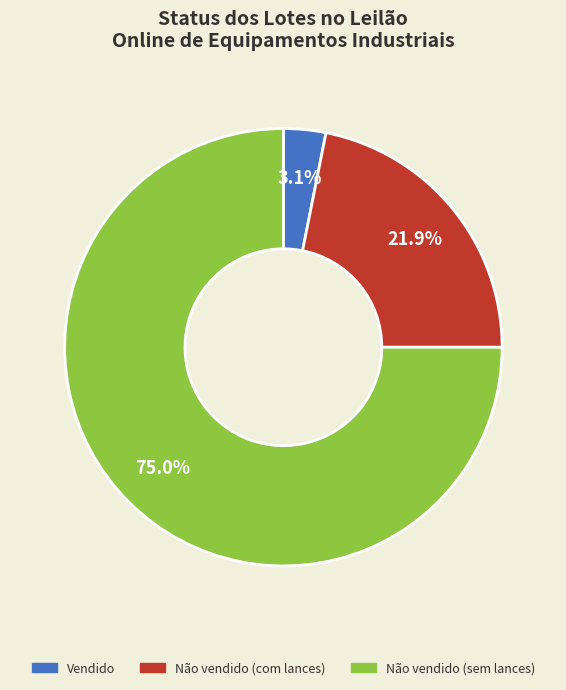

Which has a higher value, Não vendido (com lances) or Vendido?

Não vendido (com lances)